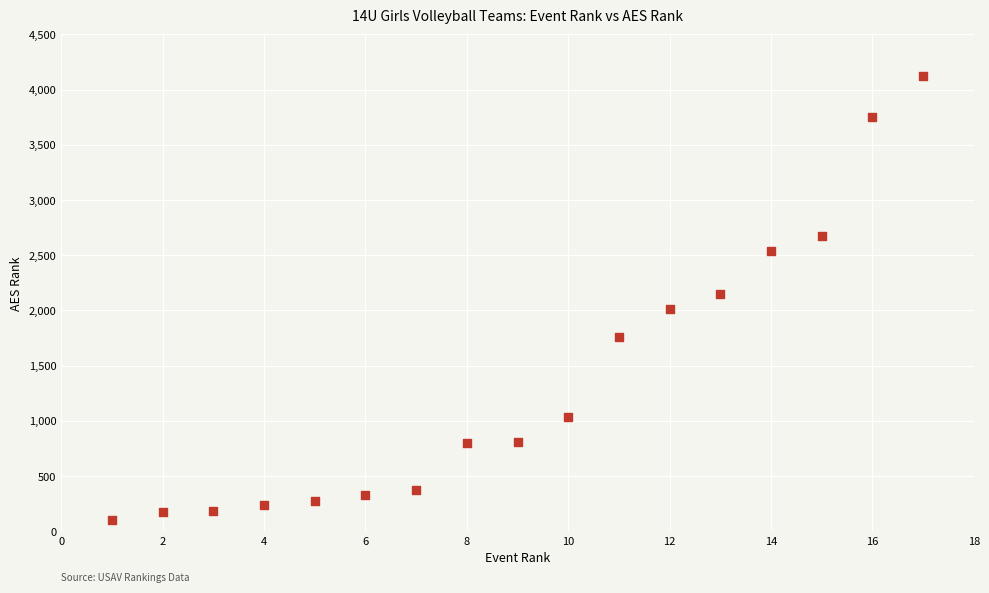

What is the range of Y values (max minus min)?

4020